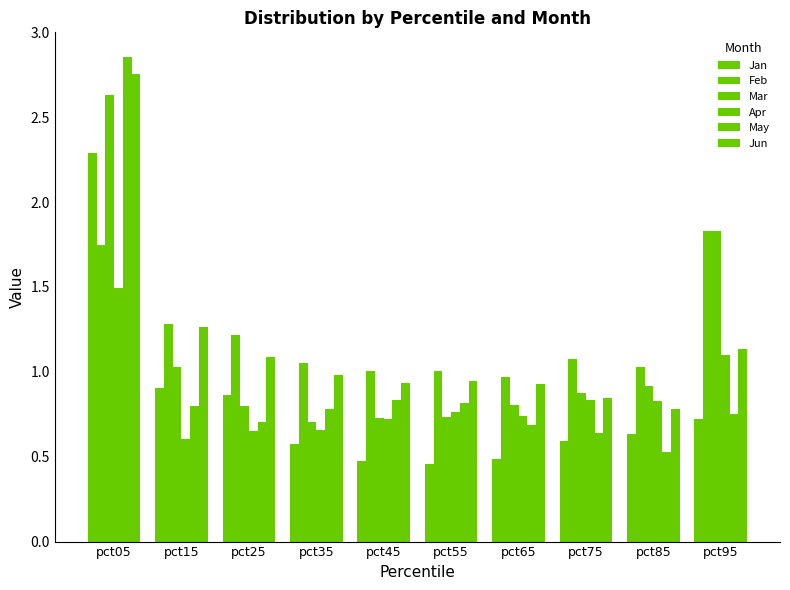

How many groups of bars are there?

10